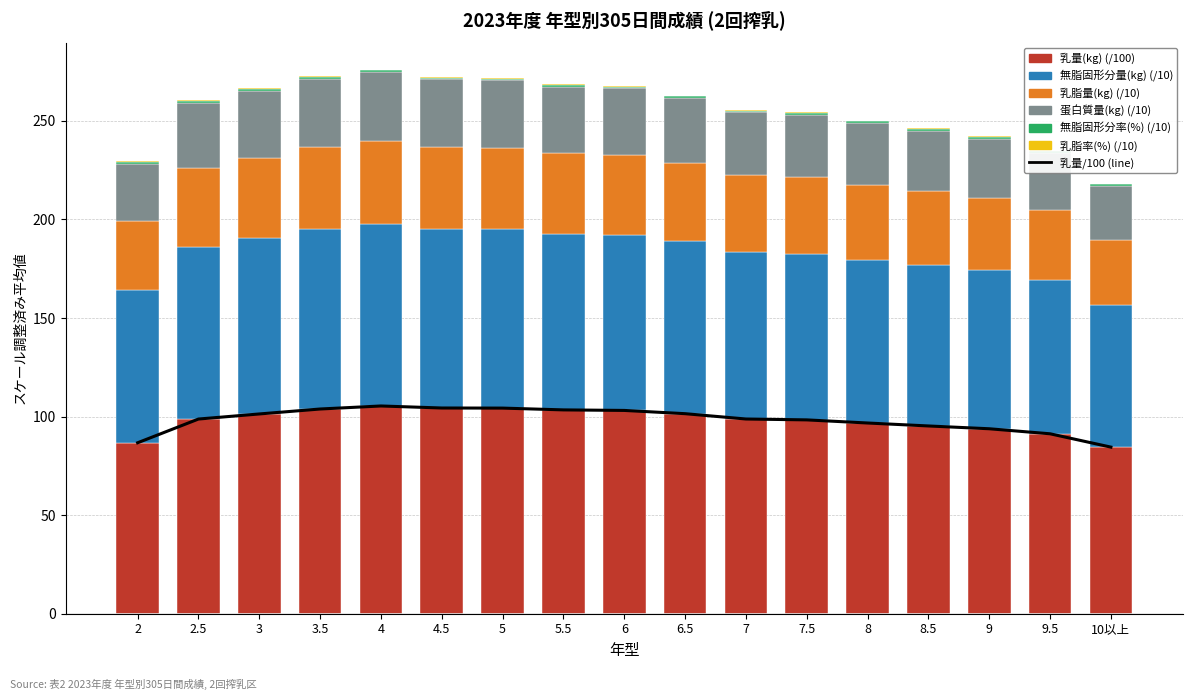

What is the total value across all series at 2.5?

260.5